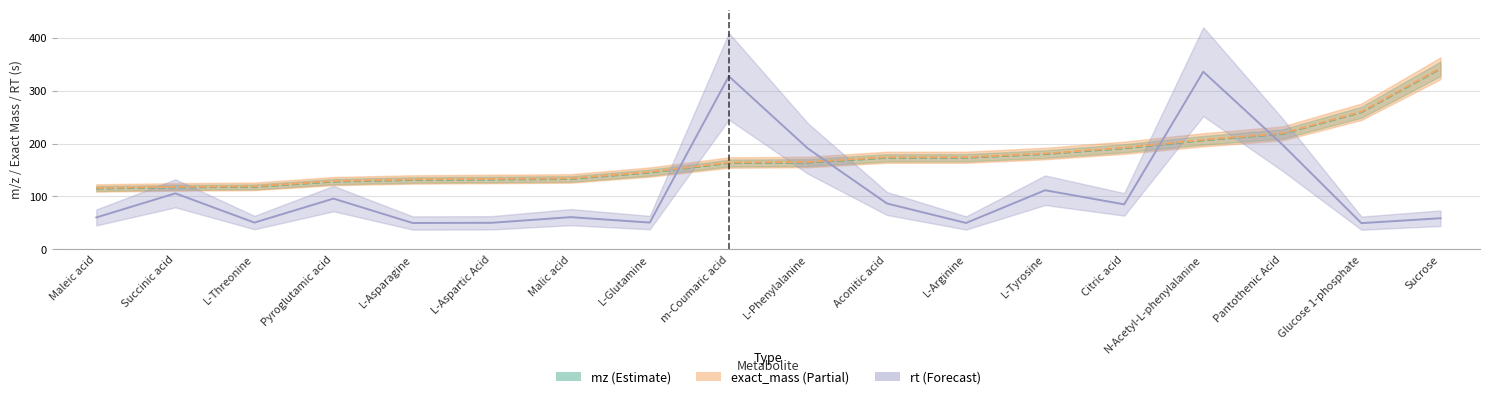

Rank the categories by rt value from highest to lowest.

N-Acetyl-L-phenylalanine, m-Coumaric acid, Pantothenic Acid, L-Phenylalanine, L-Tyrosine, Succinic acid, Pyroglutamic acid, Aconitic acid, Citric acid, Malic acid, Maleic acid, Sucrose, L-Threonine, L-Glutamine, L-Aspartic Acid, L-Arginine, L-Asparagine, Glucose 1-phosphate